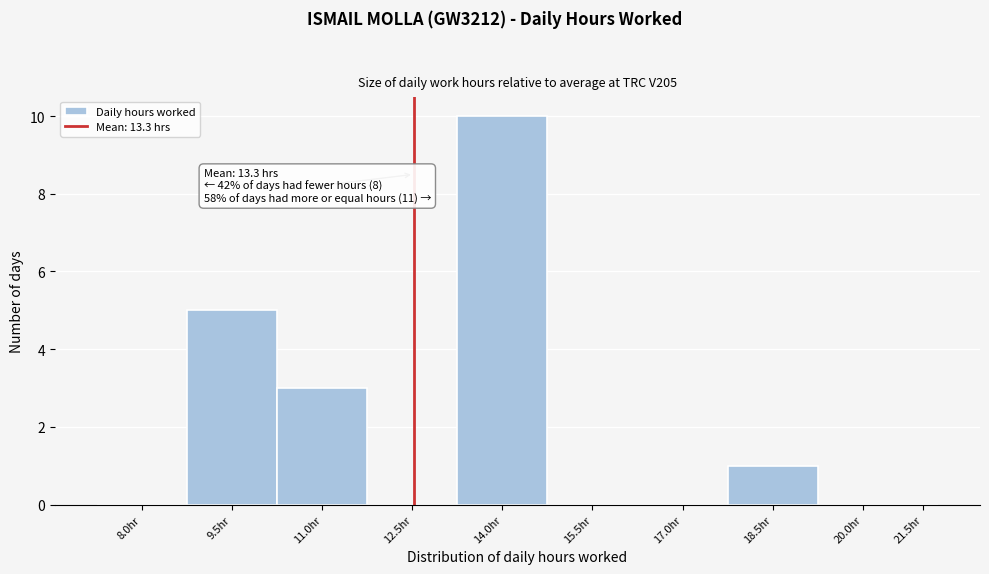

Reading left to right, list all the values displayed in this chart.

8.0hr=0	9.5hr=5	11.0hr=3	12.5hr=0	14.0hr=10	15.5hr=0	17.0hr=0	18.5hr=1	20.0hr=0	21.5hr=0